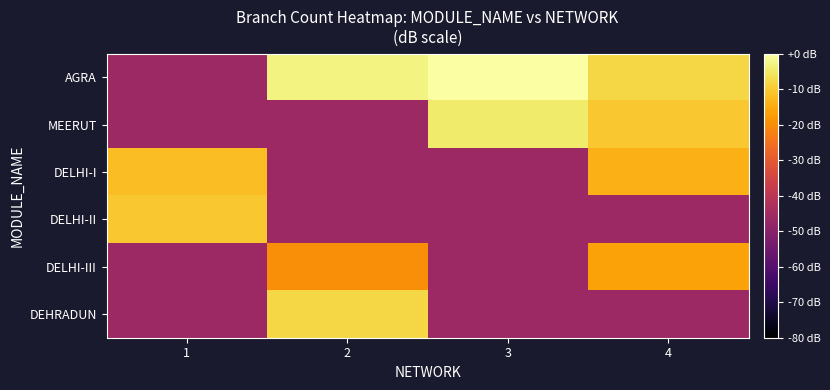

What is the smallest value displayed?

-46.0